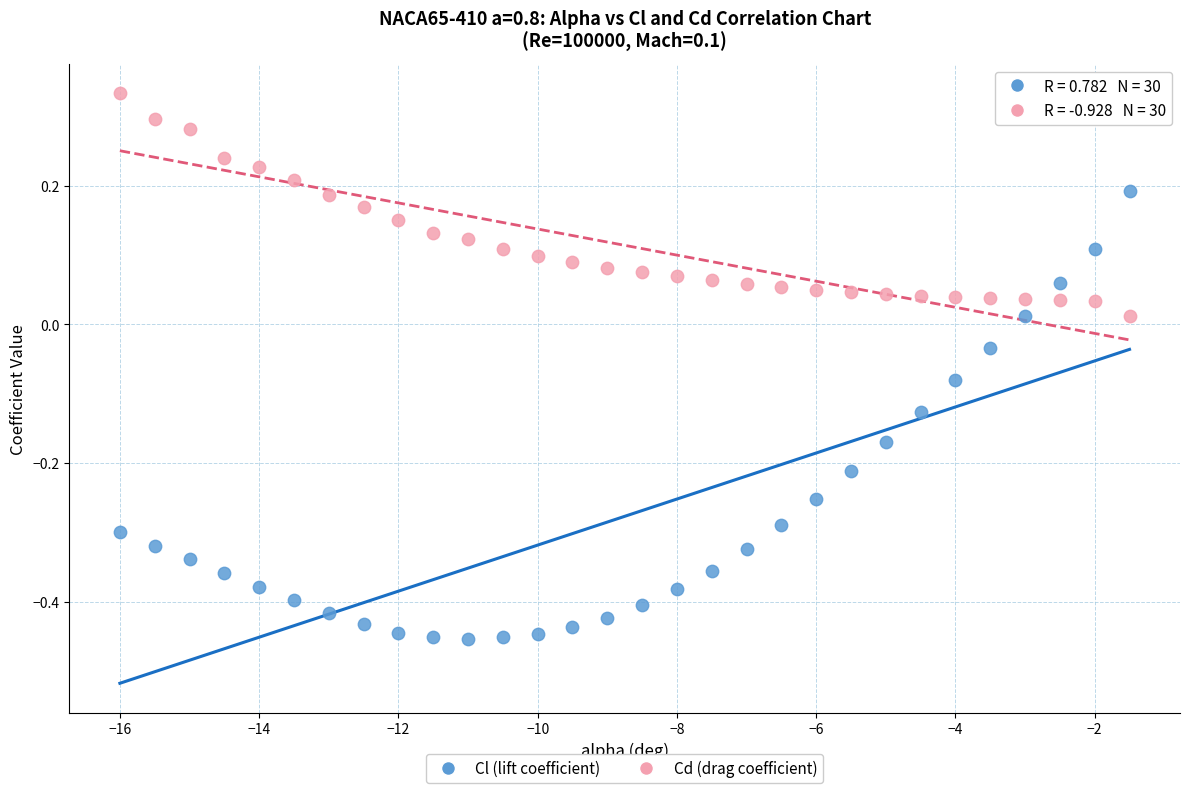

Which series has the largest Y range (max minus min)?

Cl (lift coefficient)